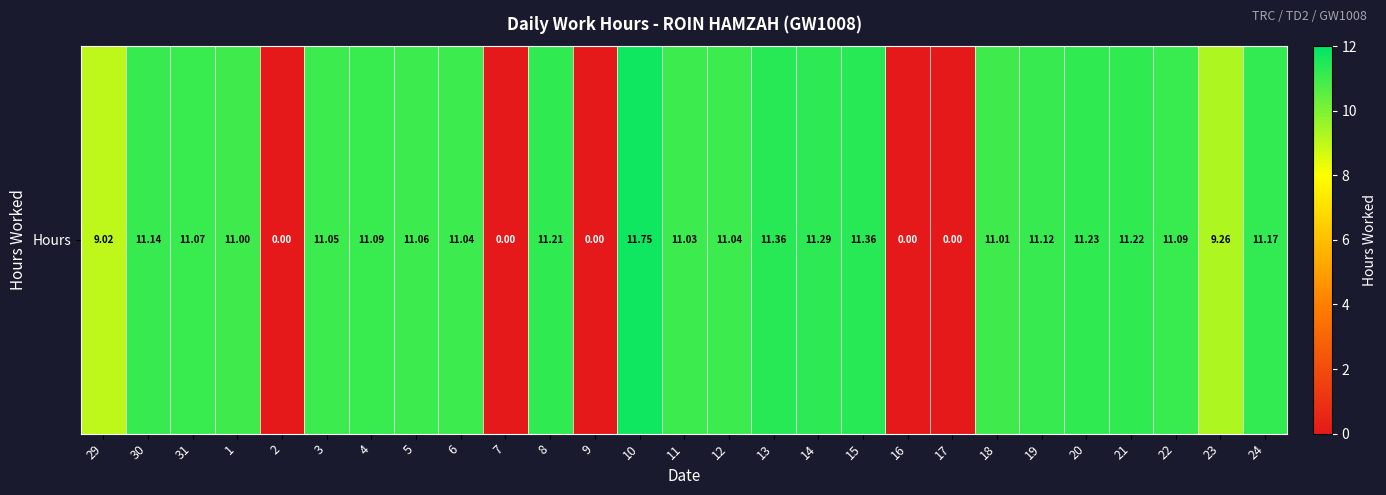

Reading left to right, extract all data points from this chart.

9.0	11.1	11.1	11.0	0.0	11.1	11.1	11.1	11.0	0.0	11.2	0.0	11.8	11.0	11.0	11.4	11.3	11.4	0.0	0.0	11.0	11.1	11.2	11.2	11.1	9.3	11.2